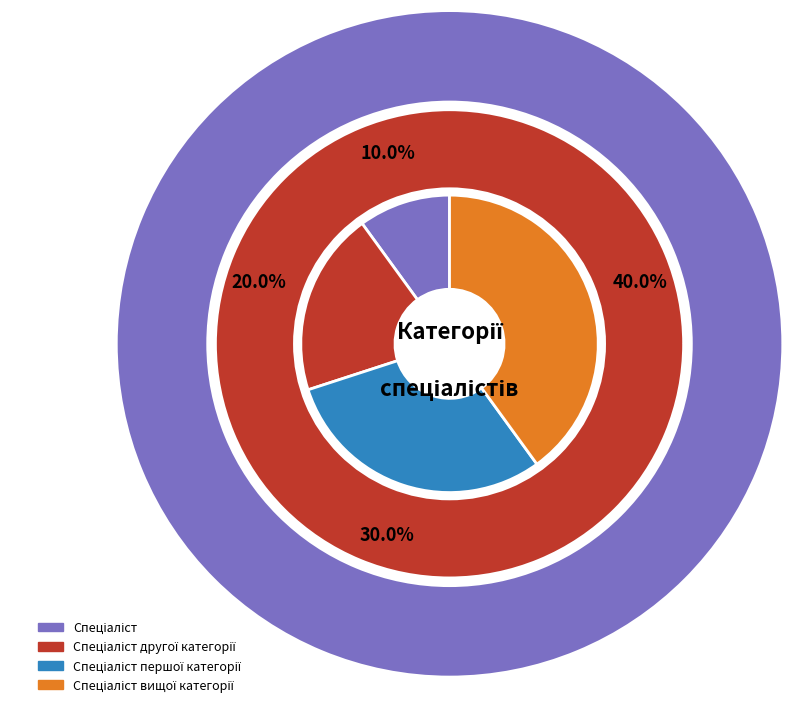

Is there any slice that represents more than half of the pie?

No